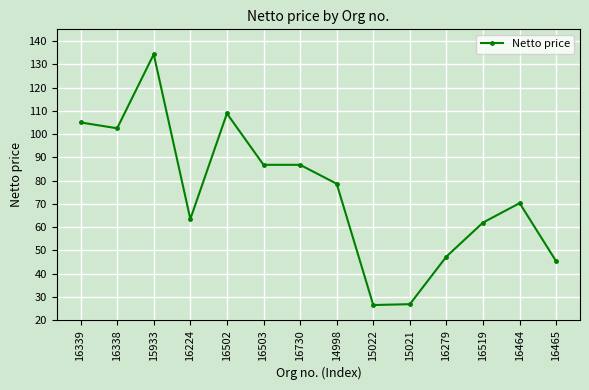

Which has a higher value, 15933 or 16519?

15933